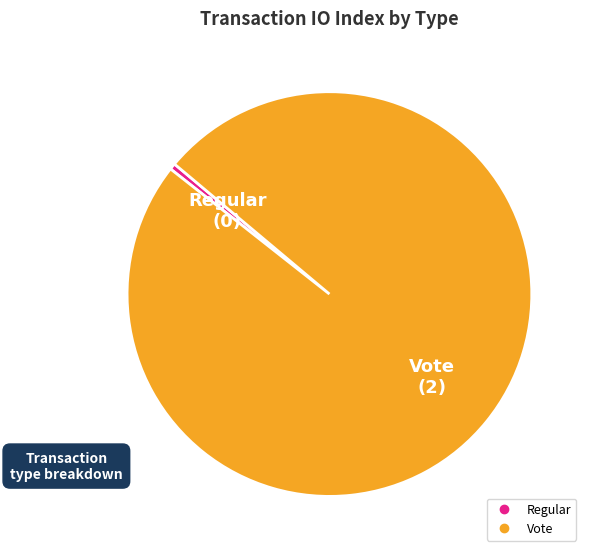

How many slices are in this pie chart?

2